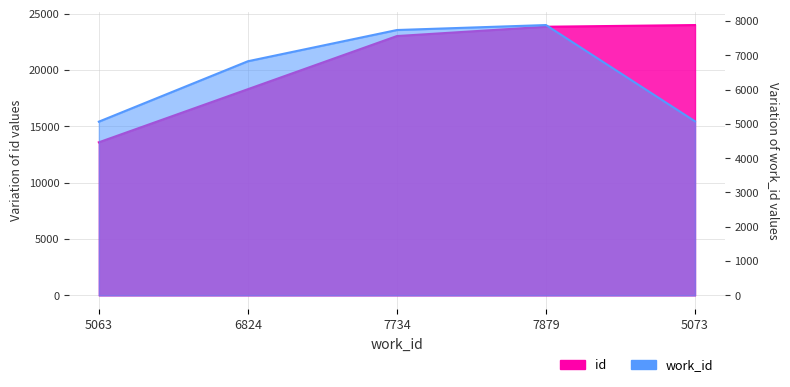

Reading right to left, extract all data points from this chart.

work_id: 5073	7879	7734	6824	5063
id: 23983	23834	23007	18293	13580